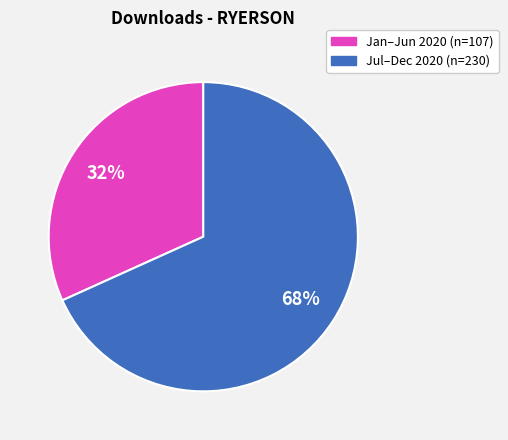

What is the smallest slice in the pie chart?

Jan–Jun 2020 (n=107)